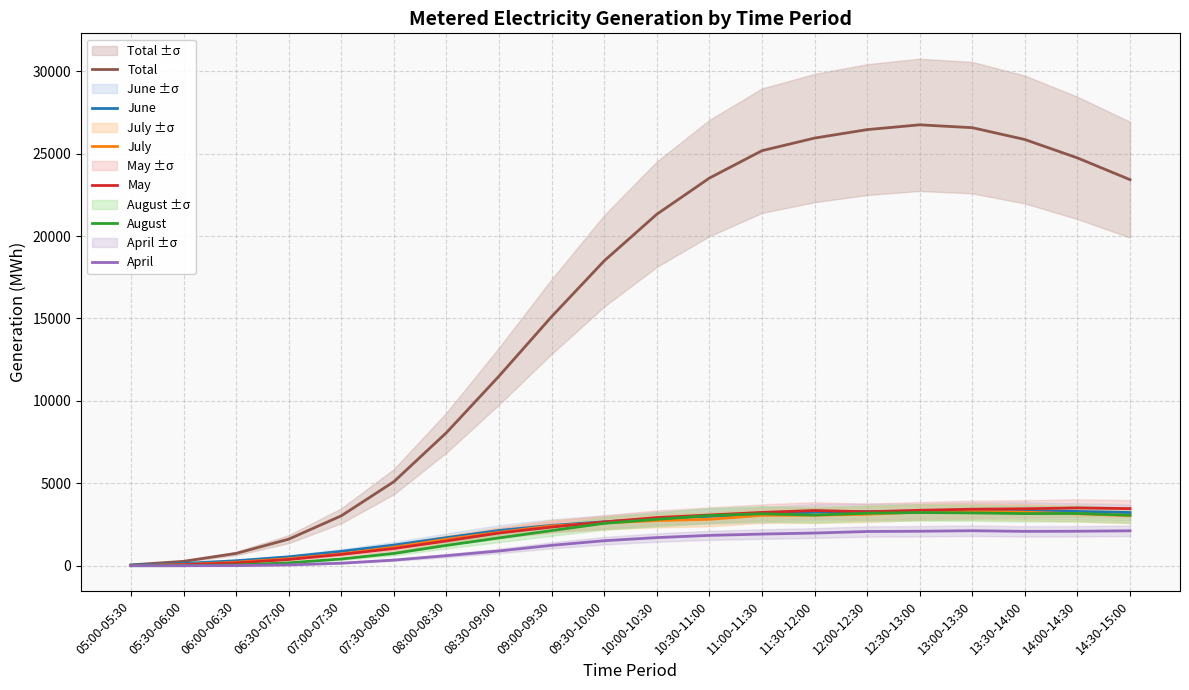

What position from the left is 14:30-15:00?

20